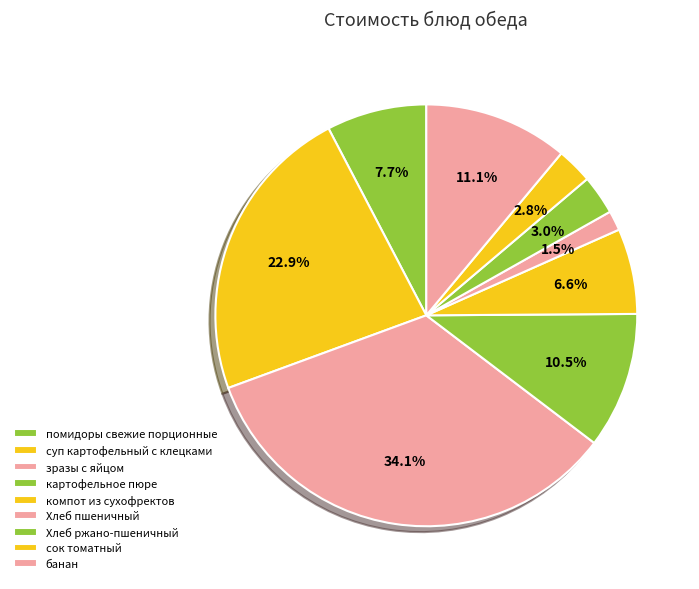

What is the ratio of the value at зразы с яйцом to the value at помидоры свежие порционные?

4.4